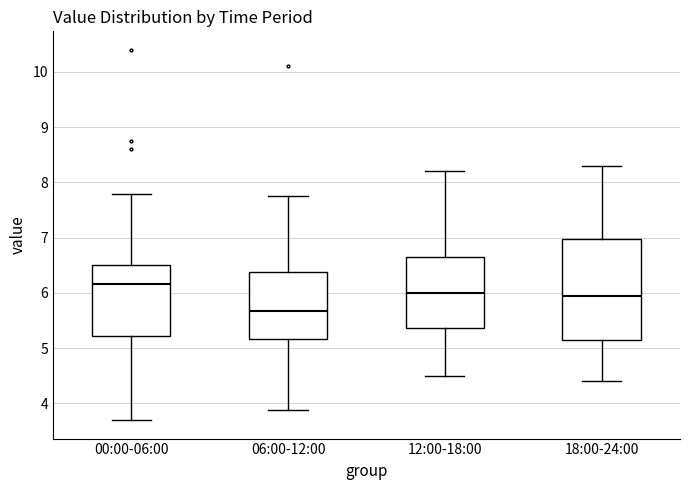

Comparing the boxes themselves (not the whiskers), which one is the tallest?

18:00-24:00